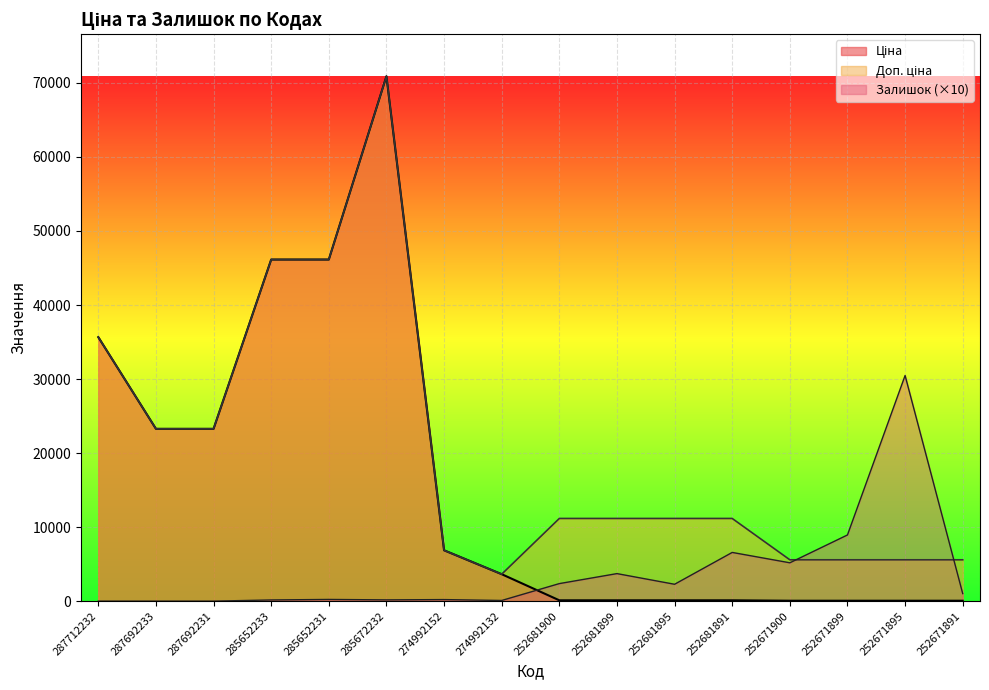

Rank the series by their average value, from highest to lowest.

Доп. ціна, Ціна, Залишок